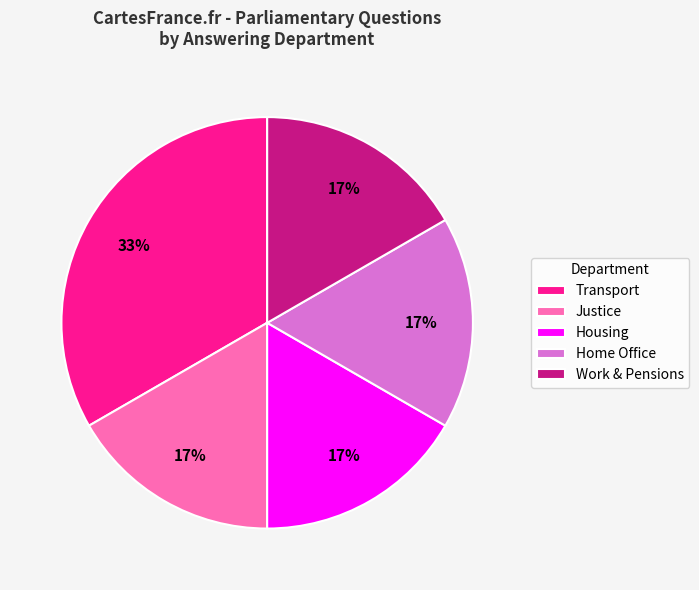

Which category has the biggest portion of the pie?

Transport